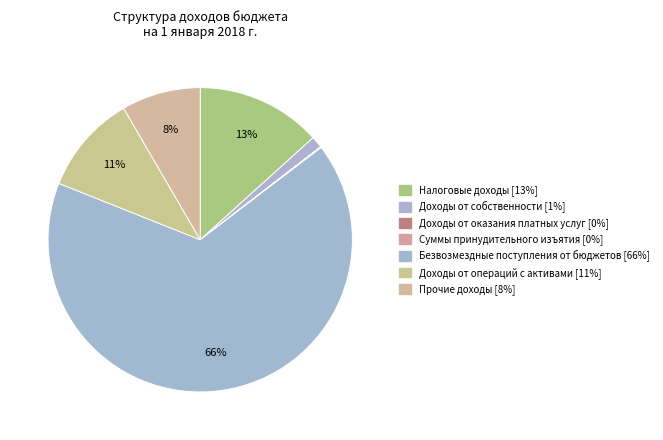

Count the number of slices in the pie.

7